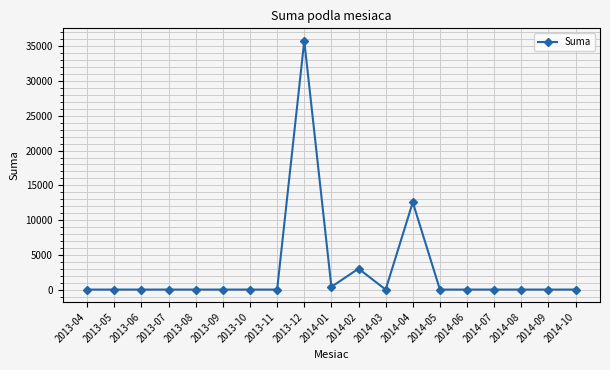

How many distinct data groups are displayed?

1